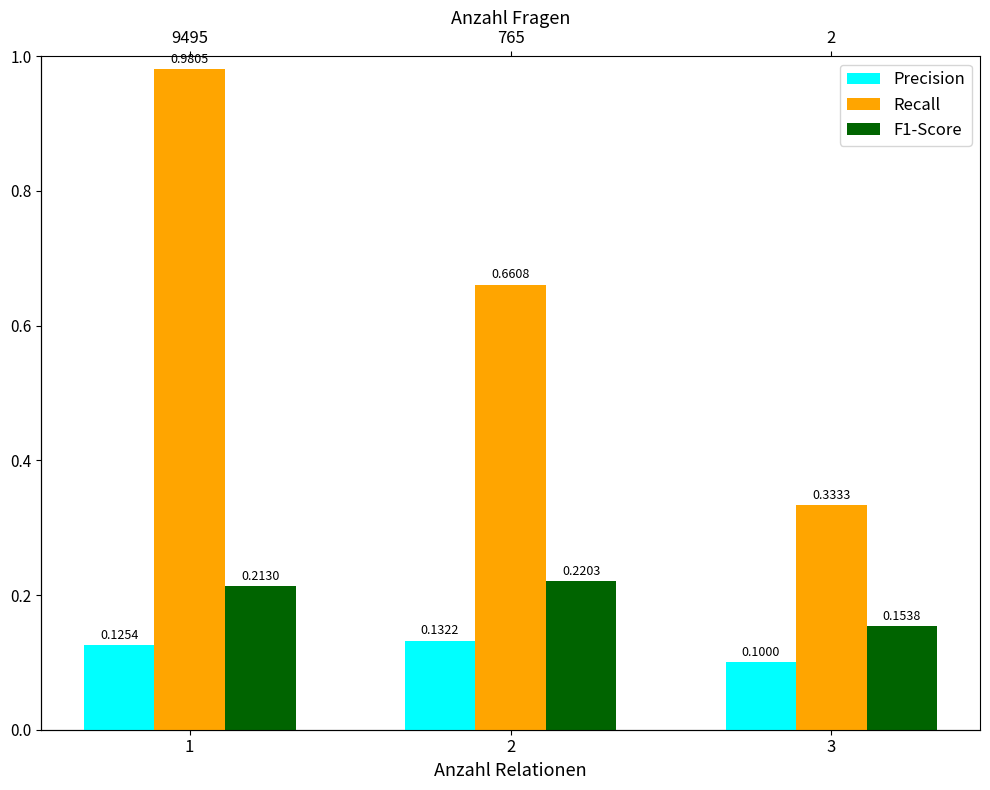

At which label does Recall reach its minimum?

3